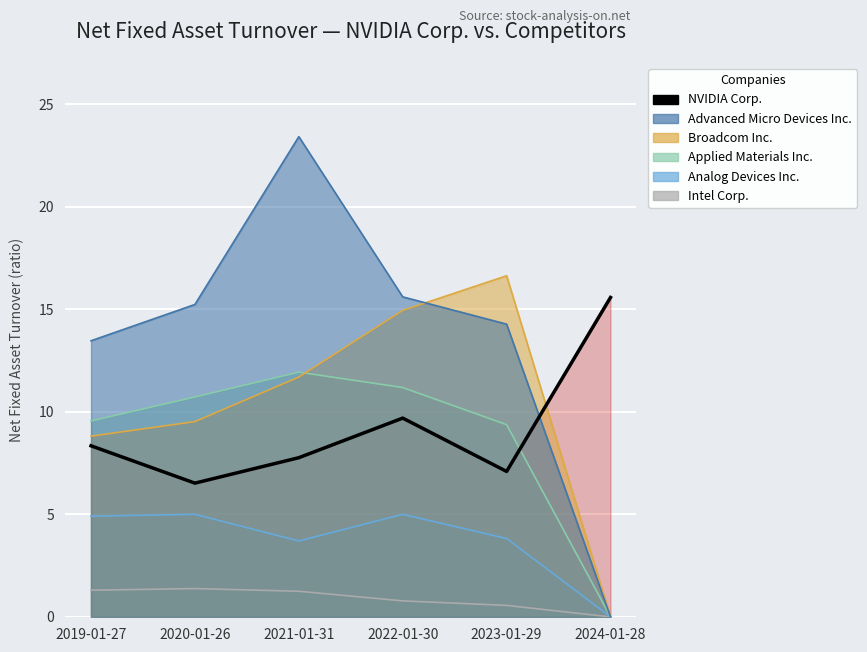

Approximately how many times larger is the value at 2019-01-27 compared to 2022-01-30?

0.9